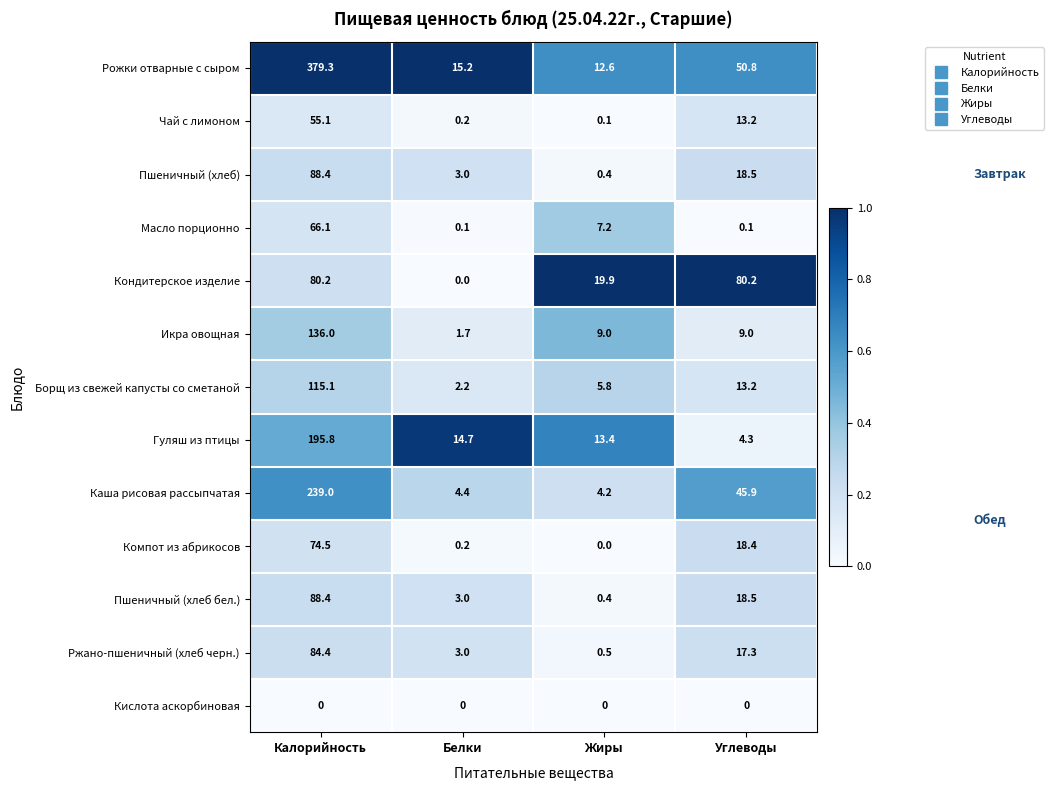

Where is Рожки отварные с сыром nearest to the value 195?

Углеводы